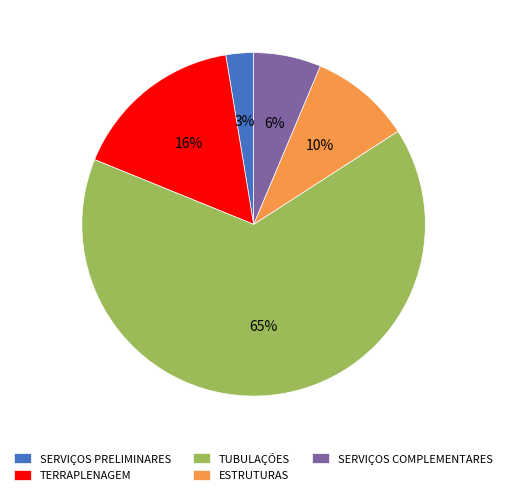

To the nearest percent, what is the combined percentage of SERVIÇOS PRELIMINARES and TERRAPLENAGEM?

19%